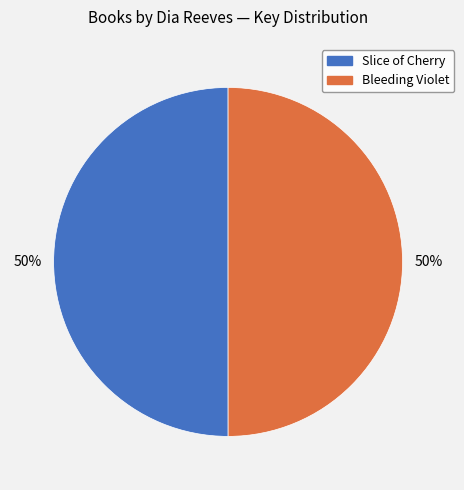

To the nearest percent, what portion does Slice of Cherry represent?

50%